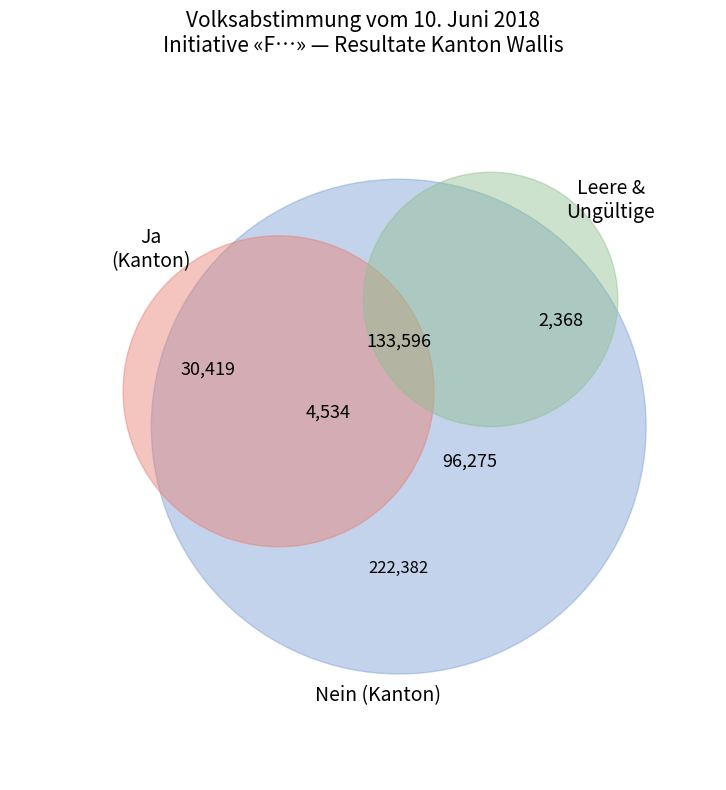

What is the largest slice in the pie chart?

Nein